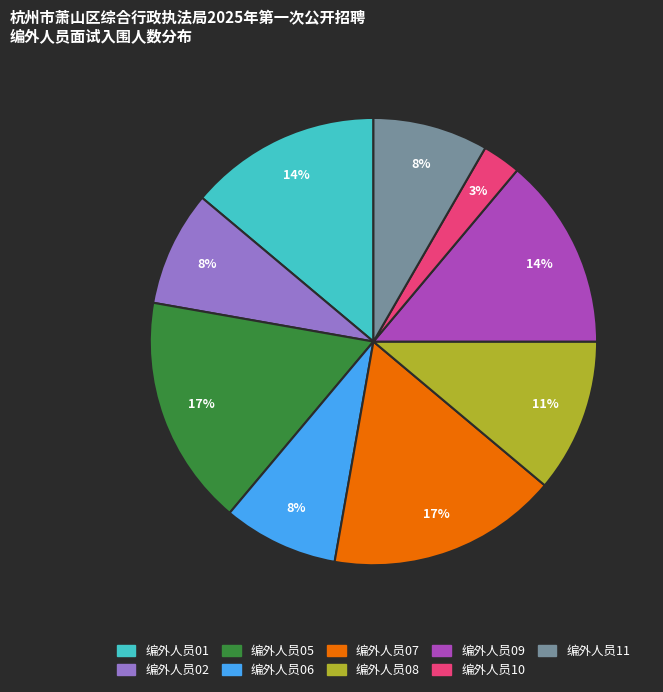

Count the number of slices in the pie.

9